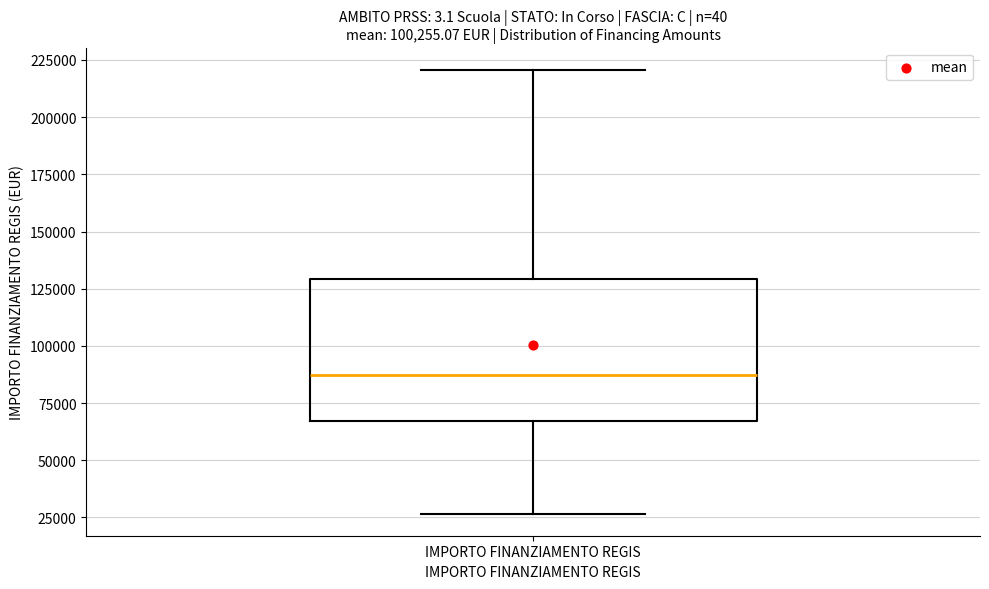

Transcribe this box plot: give where the median line is, the range the box spans, and where the two whiskers end, as read against the y-axis. The values are not printed on the chart, so give them approximately, as read against the axis.

median 85000, box 65000 to 130000, whiskers 25000 to 220000